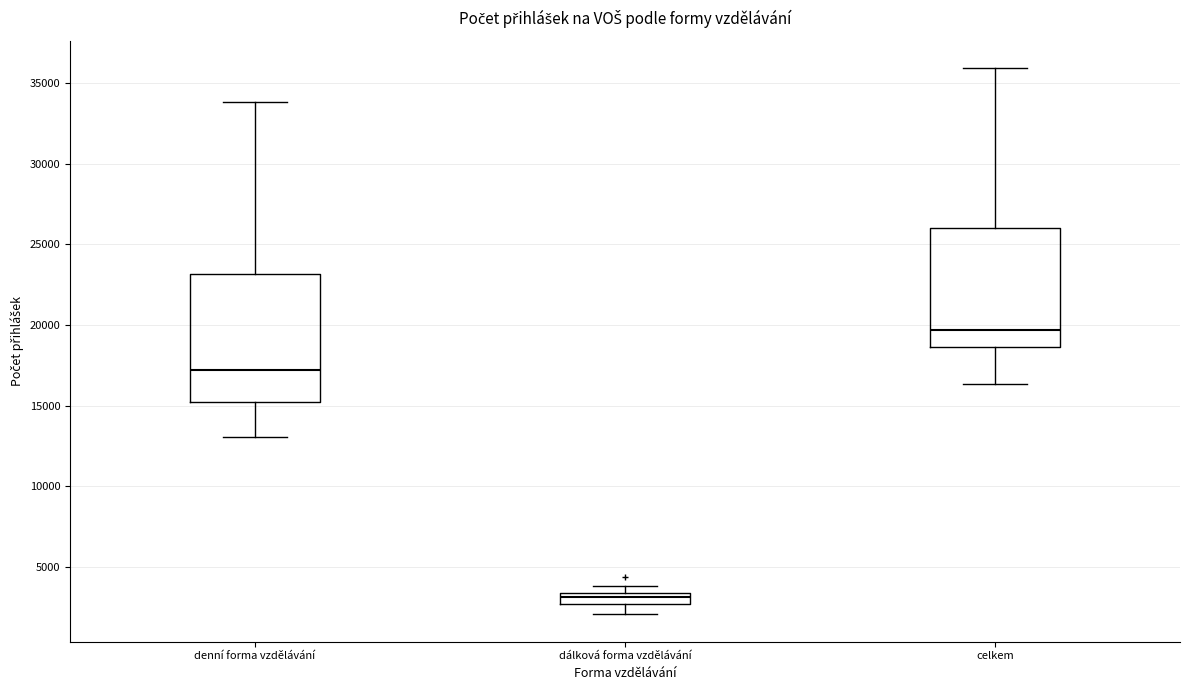

Where does the upper whisker of the box for denní forma vzdělávání end on the y-axis? The values are not printed on the chart, so give them approximately, as read against the axis.

34000